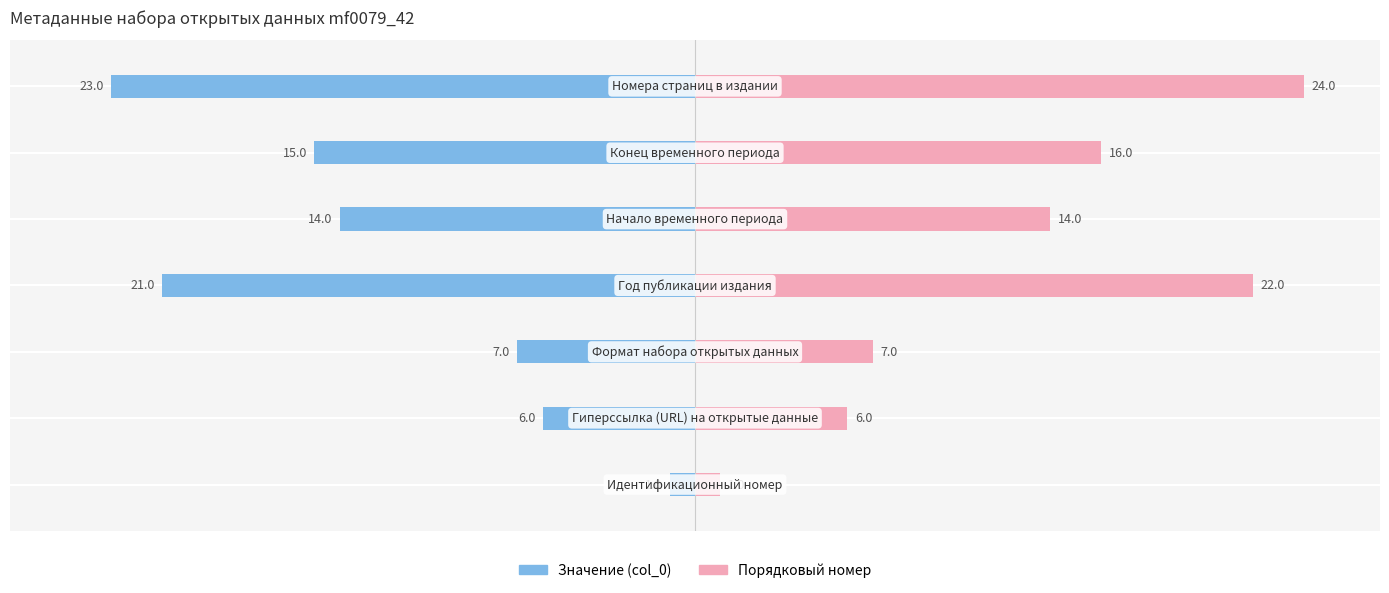

What is the difference between the maximum and minimum values in the Порядковый номер series?

23